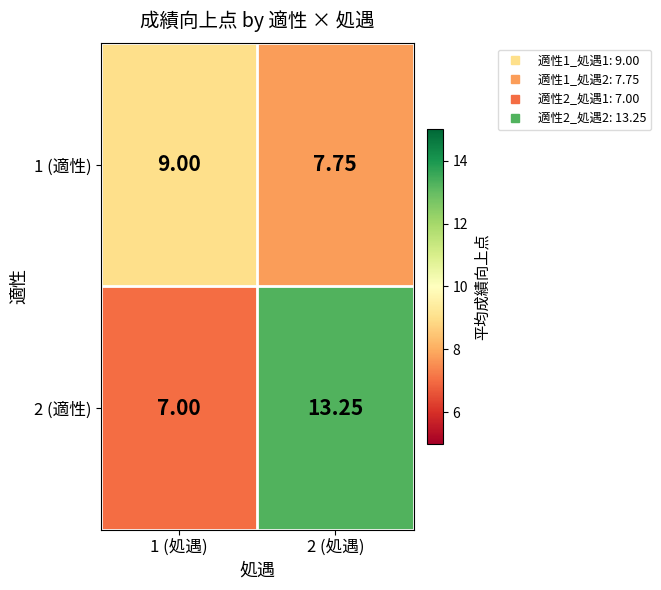

What is the minimum value shown in the chart?

7.0